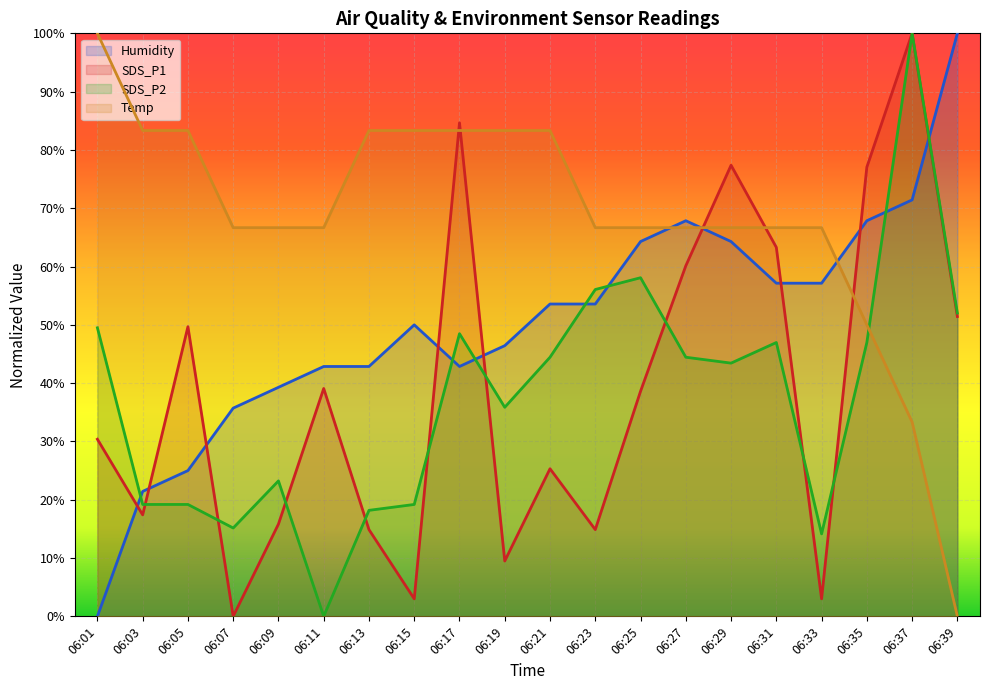

Count the number of data series in this chart.

4